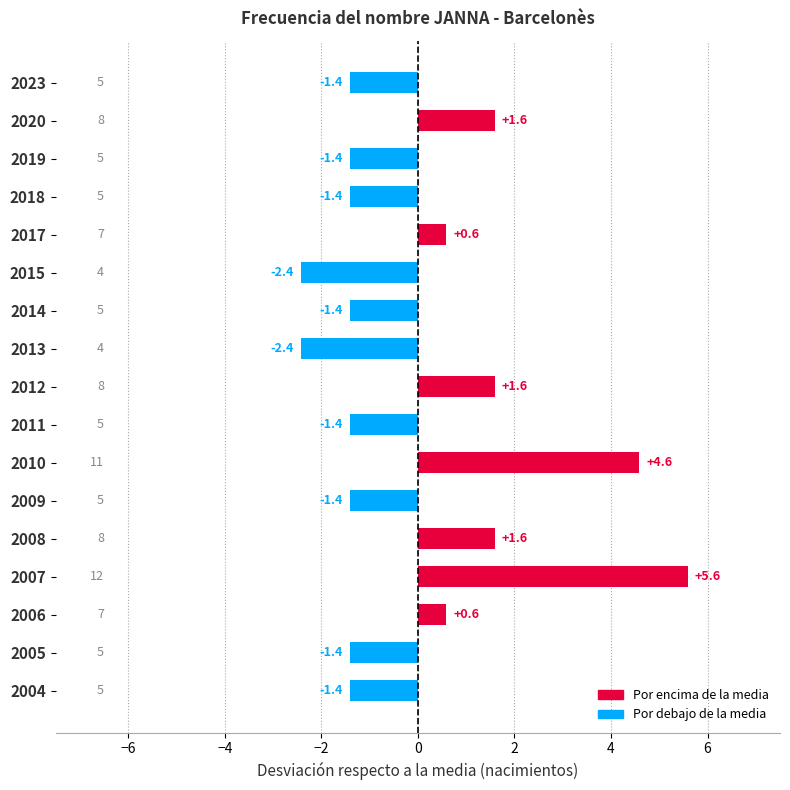

How many positive values are there?

7